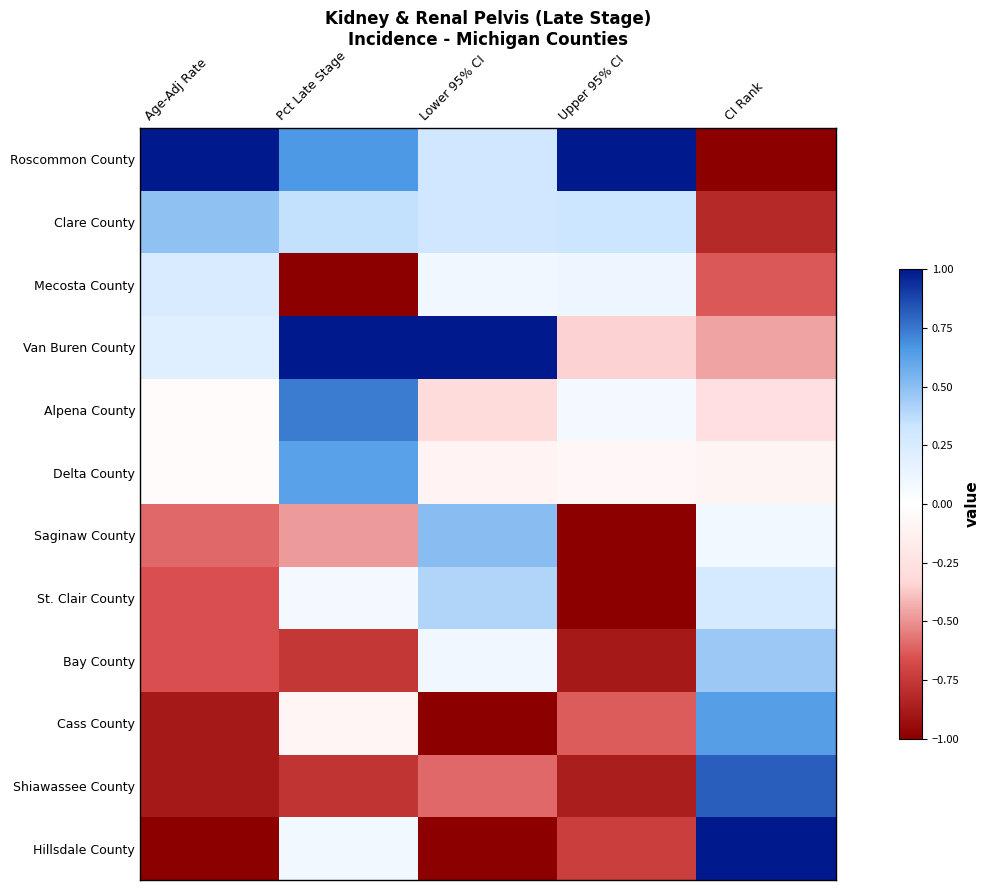

What is the spread (max minus min) of values at Upper 95% CI?

2.0